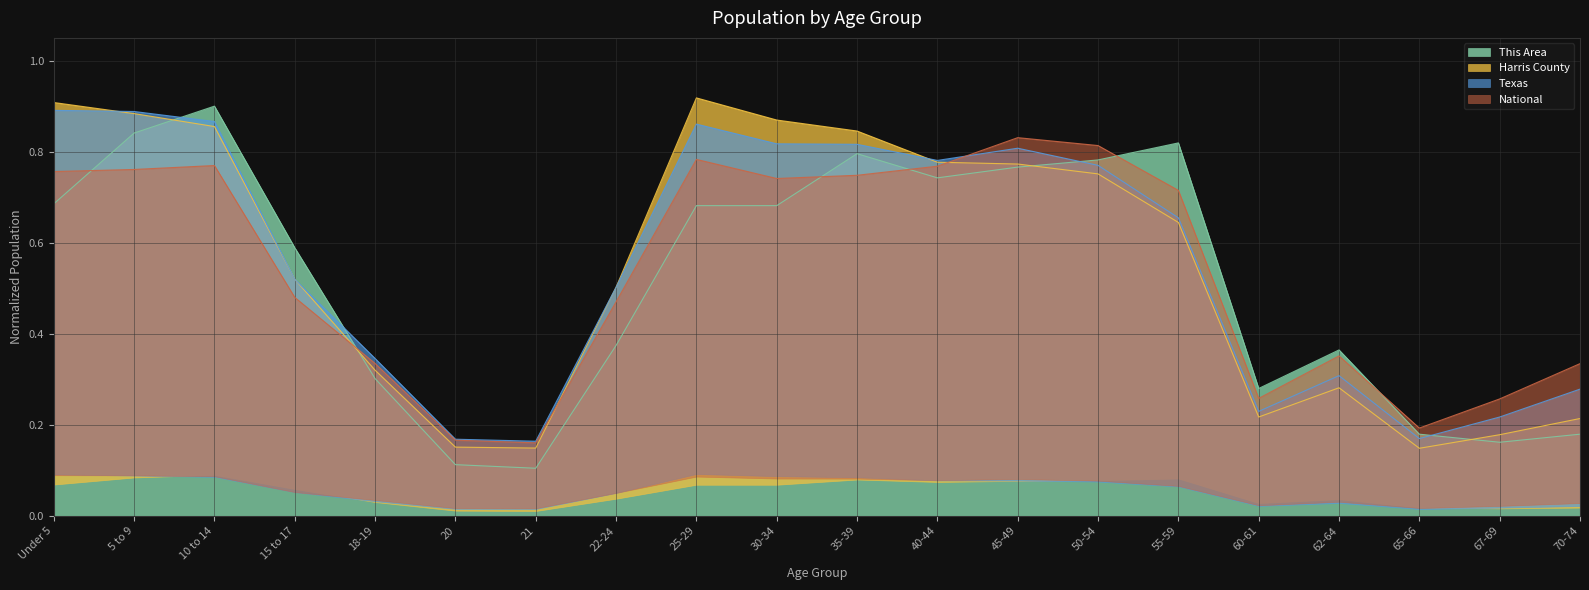

What is the minimum value for National?

0.2